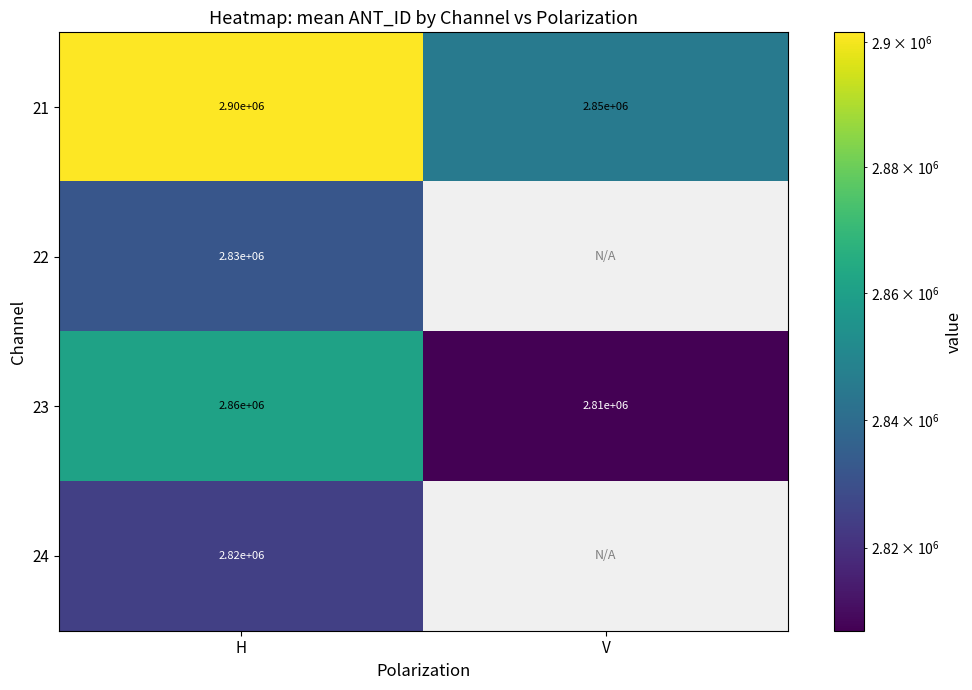

Rank the categories by 21 value from lowest to highest.

V, H